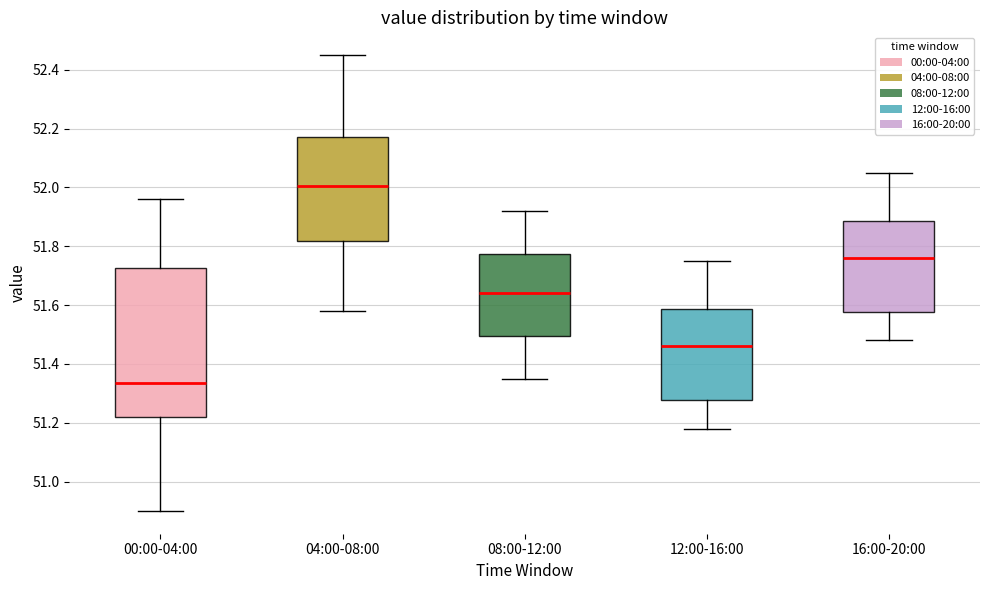

Reading left to right, transcribe this box plot: for each box, give where its median line is, the range the box spans, and where its two whiskers end, as read against the y-axis. The values are not printed on the chart, so give them approximately, as read against the axis.

00:00-04:00: median 51.34, box 51.22 to 51.72, whiskers 50.90 to 51.96
04:00-08:00: median 52.00, box 51.82 to 52.18, whiskers 51.58 to 52.46
08:00-12:00: median 51.64, box 51.50 to 51.78, whiskers 51.36 to 51.92
12:00-16:00: median 51.46, box 51.28 to 51.58, whiskers 51.18 to 51.76
16:00-20:00: median 51.76, box 51.58 to 51.88, whiskers 51.48 to 52.06